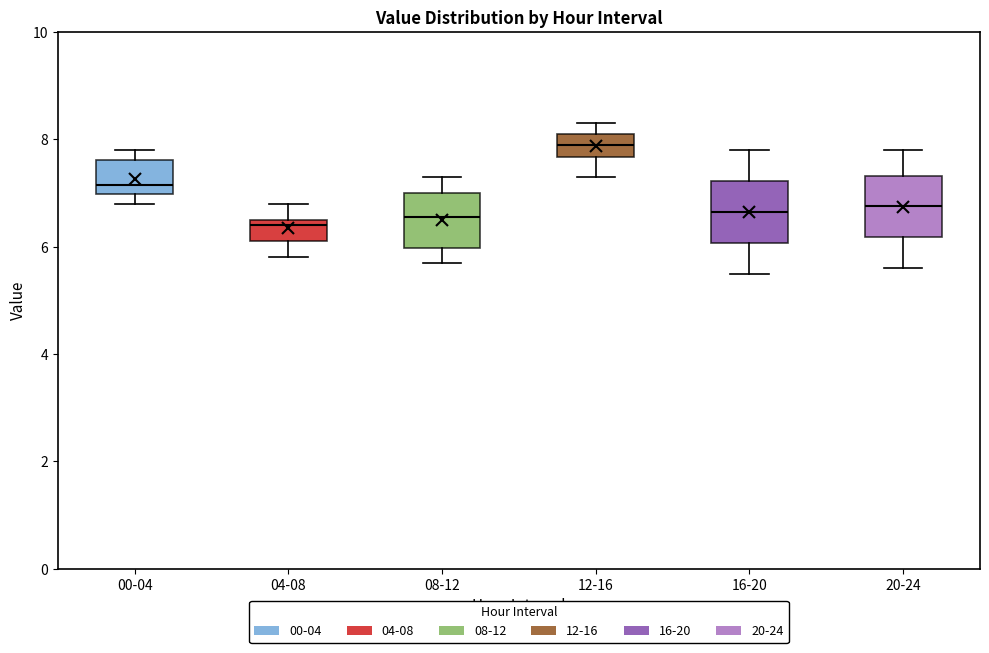

Reading left to right, transcribe this box plot: for each box, give where its median line is, the range the box spans, and where its two whiskers end, as read against the y-axis. The values are not printed on the chart, so give them approximately, as read against the axis.

00-04: median 7.2, box 7.0 to 7.6, whiskers 6.8 to 7.8
04-08: median 6.4, box 6.2 to 6.6, whiskers 5.8 to 6.8
08-12: median 6.6, box 6.0 to 7.0, whiskers 5.8 to 7.4
12-16: median 8.0, box 7.6 to 8.2, whiskers 7.4 to 8.4
16-20: median 6.6, box 6.0 to 7.2, whiskers 5.6 to 7.8
20-24: median 6.8, box 6.2 to 7.4, whiskers 5.6 to 7.8